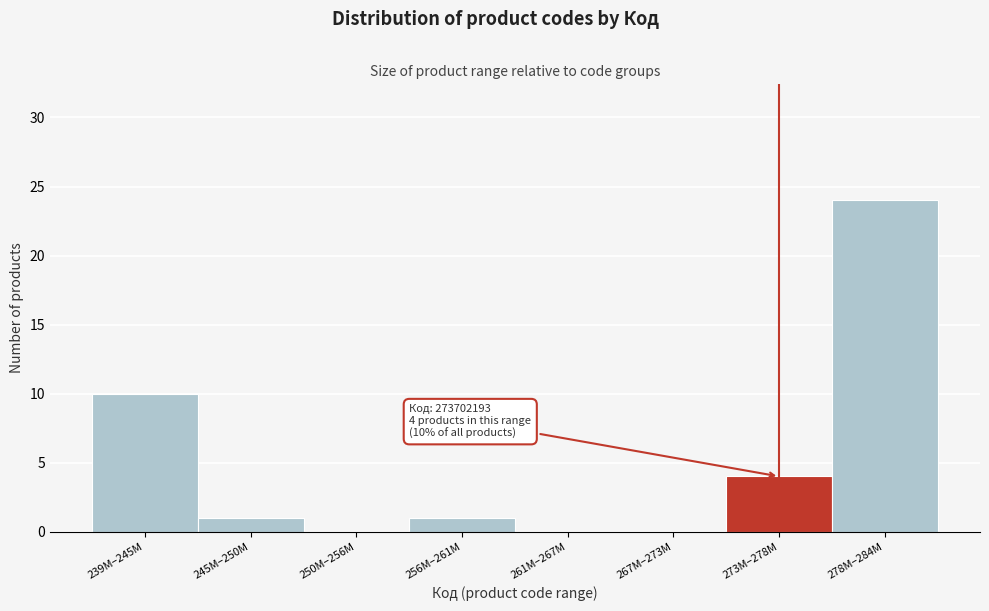

Reading left to right, list all the values displayed in this chart.

239M–245M=10	245M–250M=1	250M–256M=0	256M–261M=1	261M–267M=0	267M–273M=0	273M–278M=4	278M–284M=24